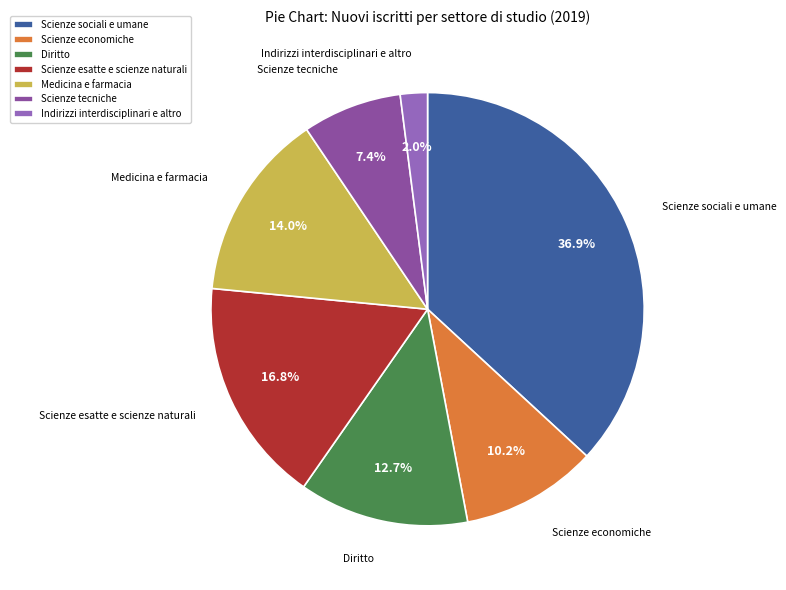

How many slices are in this pie chart?

7